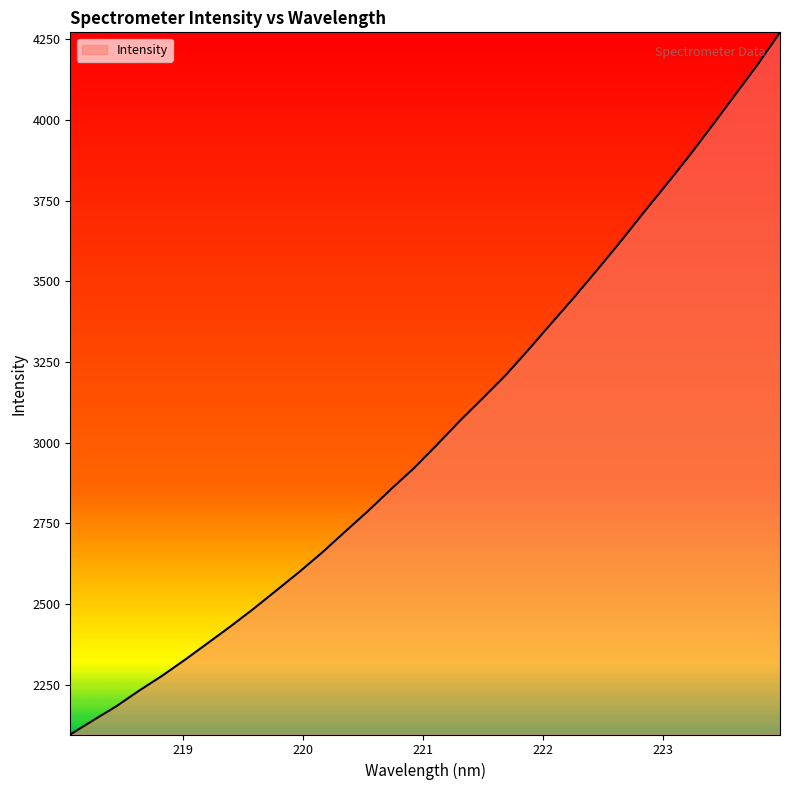

What is the difference between the maximum and minimum values?

2174.7